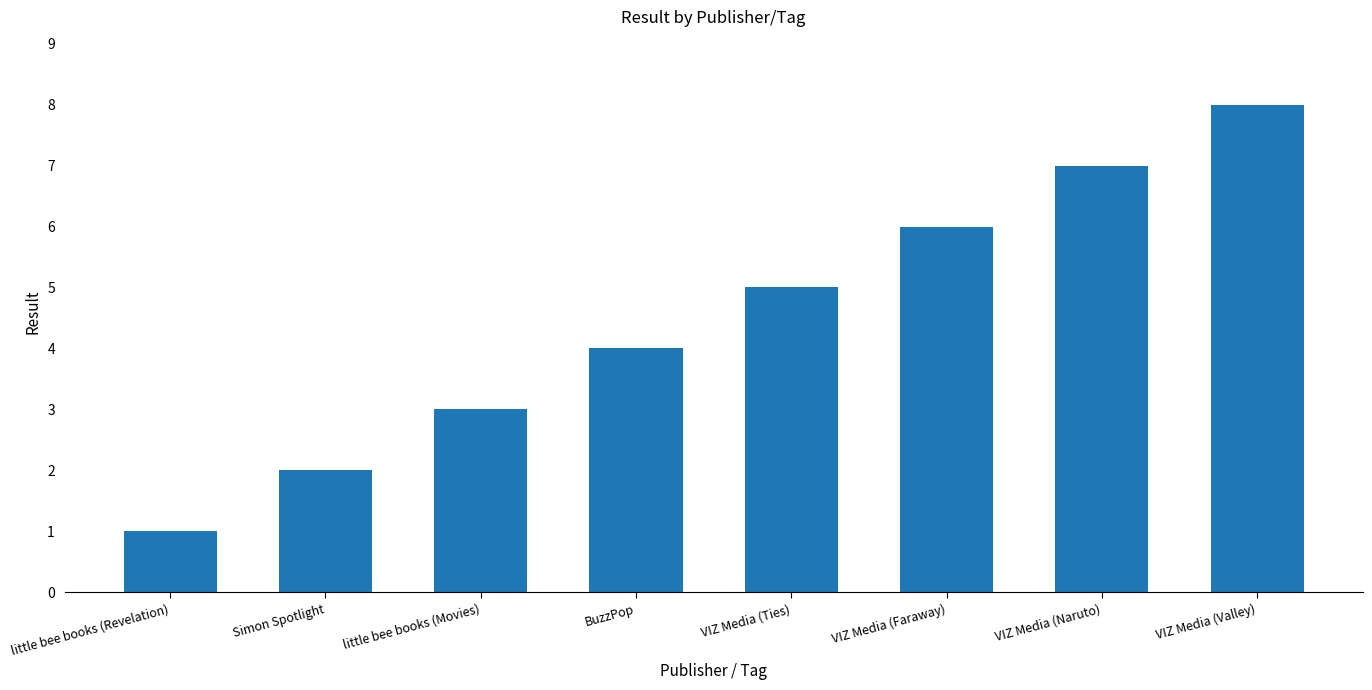

What is the sum of all values?

36